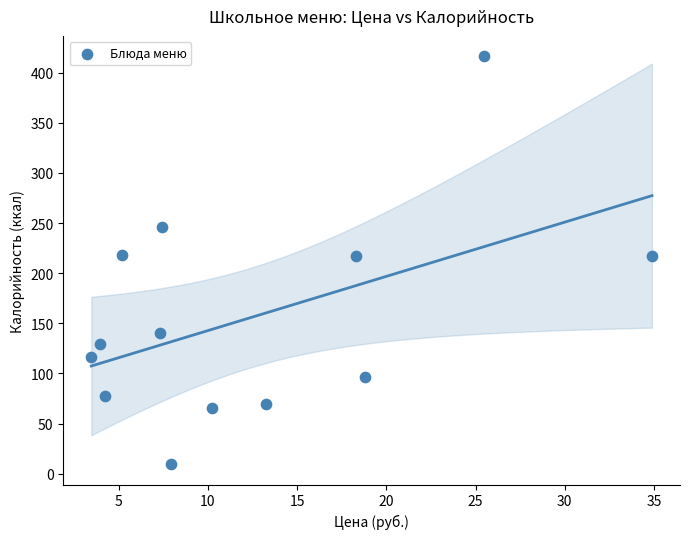

What is the range of Y values (max minus min)?

406.7